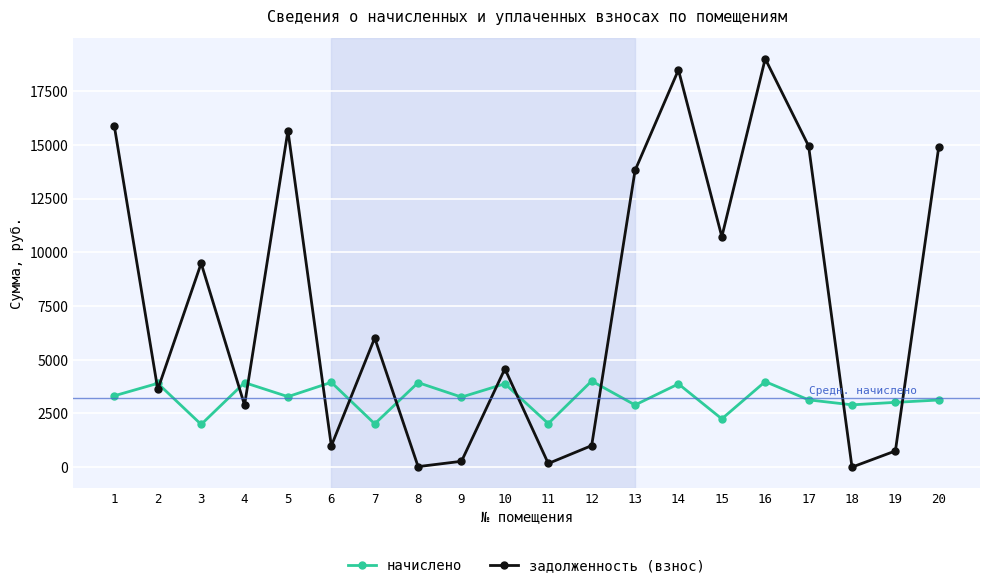

The начислено series shows 3925.9 at 19. True or false?

False